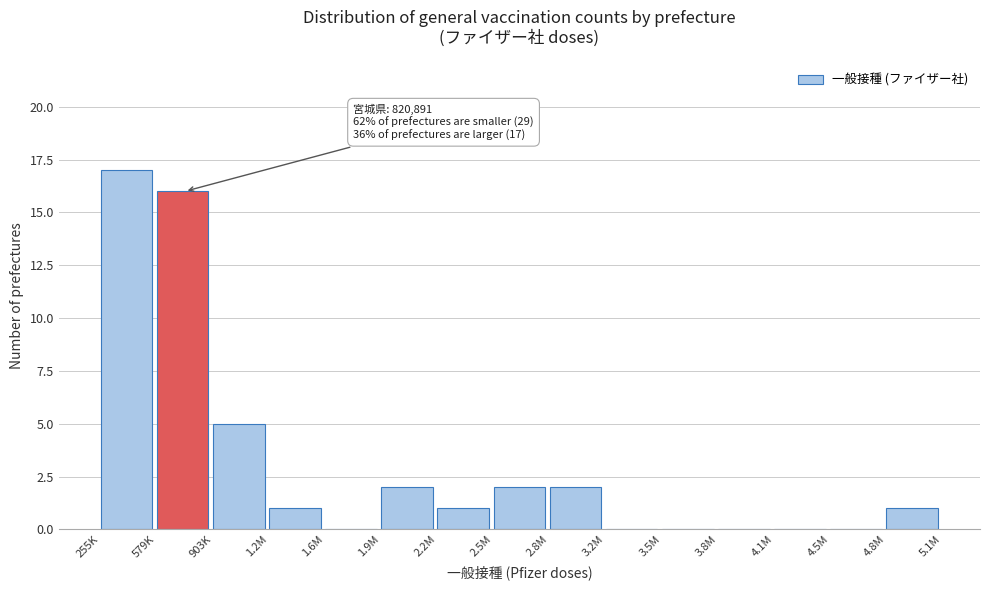

Reading left to right, list all the values displayed in this chart.

255K=17	579K=16	903K=5	1.2M=1	1.6M=0	1.9M=2	2.2M=1	2.5M=2	2.8M=2	3.2M=0	3.5M=0	3.8M=0	4.1M=0	4.5M=0	4.8M=1